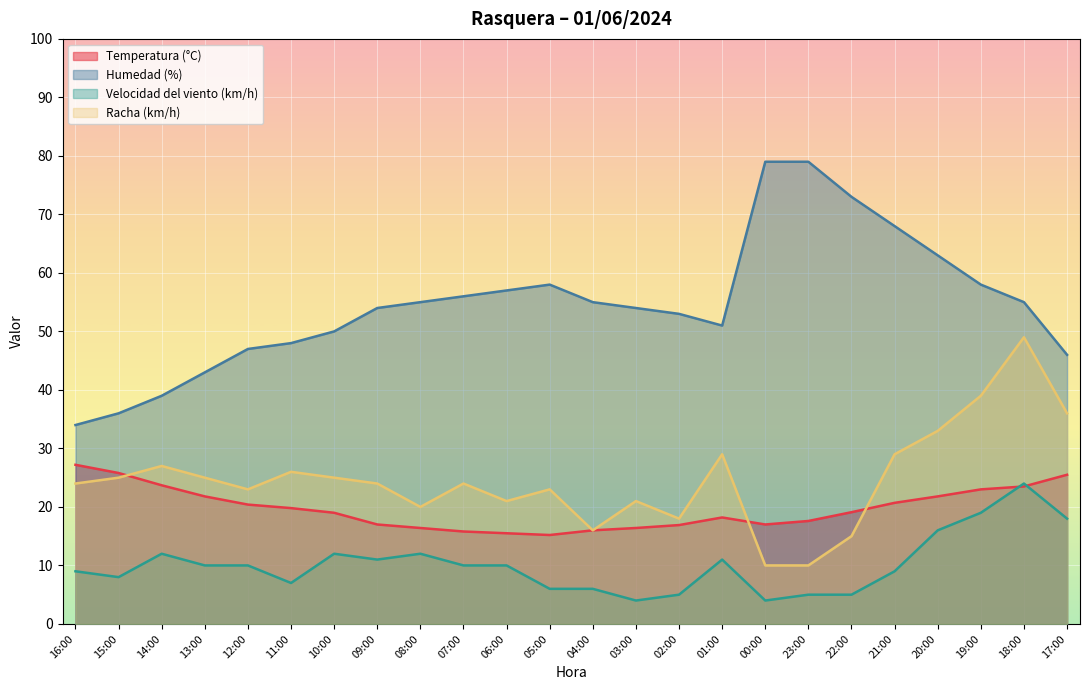

Where do Temperatura (°C) and Racha (km/h) first cross each other?

15:00 and 14:00